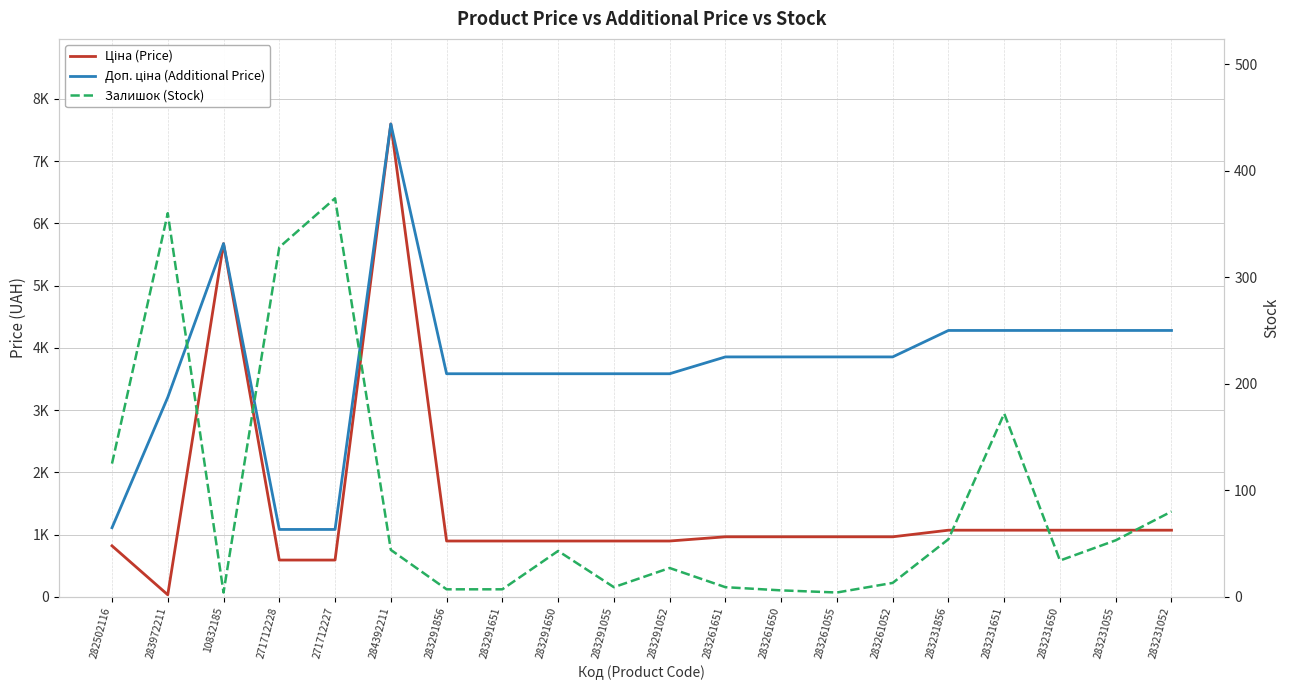

At which category is the sum across all series the highest?

284392211